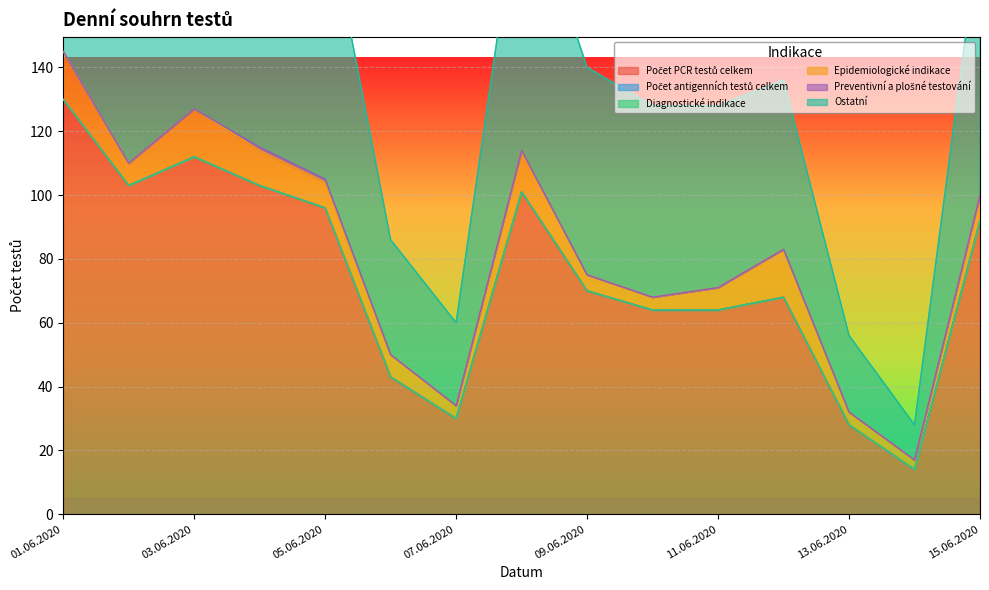

What are all the series names shown in the legend?

Počet PCR testů celkem, Počet antigenních testů celkem, Diagnostické indikace, Epidemiologické indikace, Preventivní a plošné testování, Ostatní